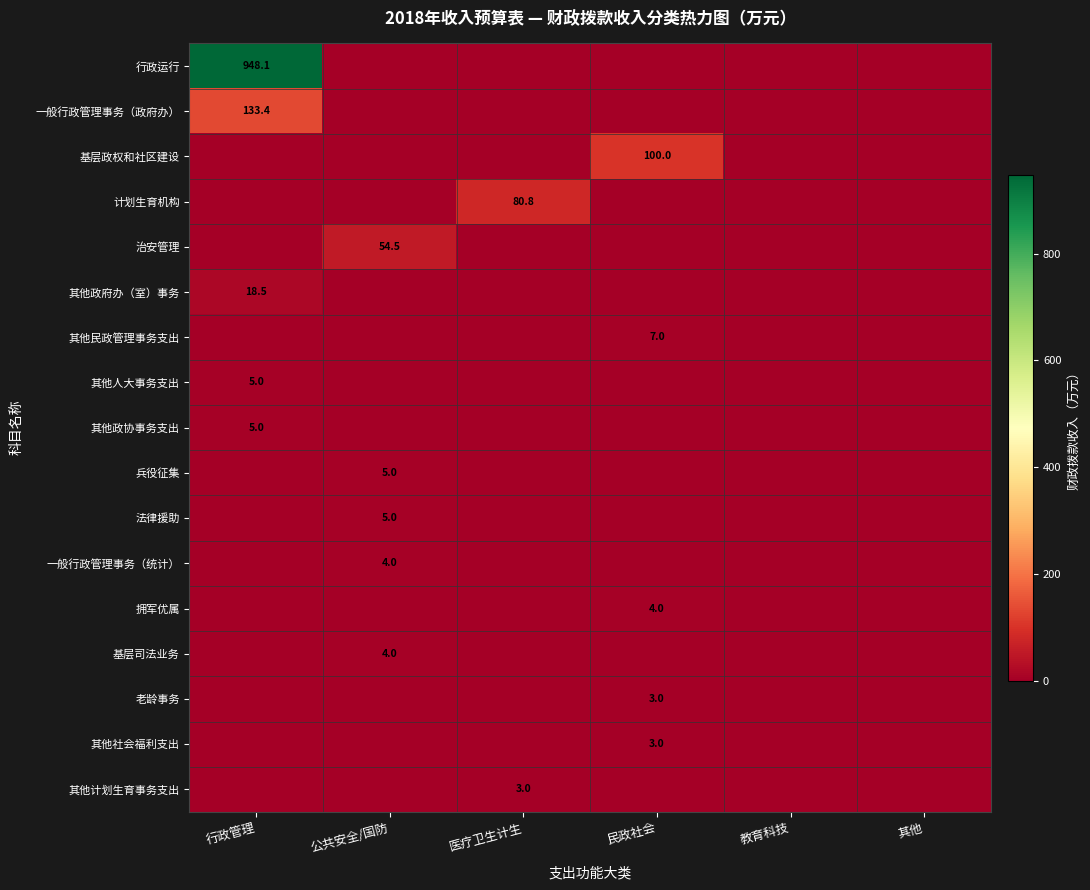

The value of 基层政权和社区建设 at 民政社会 is 30.8. True or false?

False